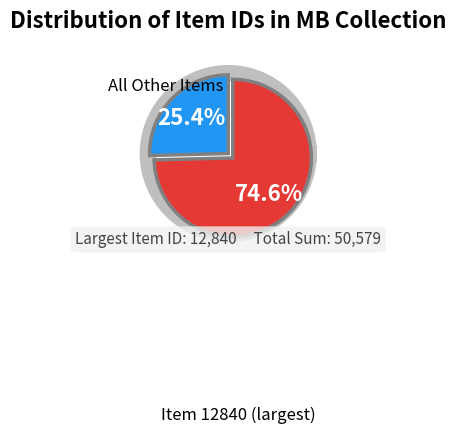

Do Item 2698 and Item 2718 together represent more than half of the pie?

No